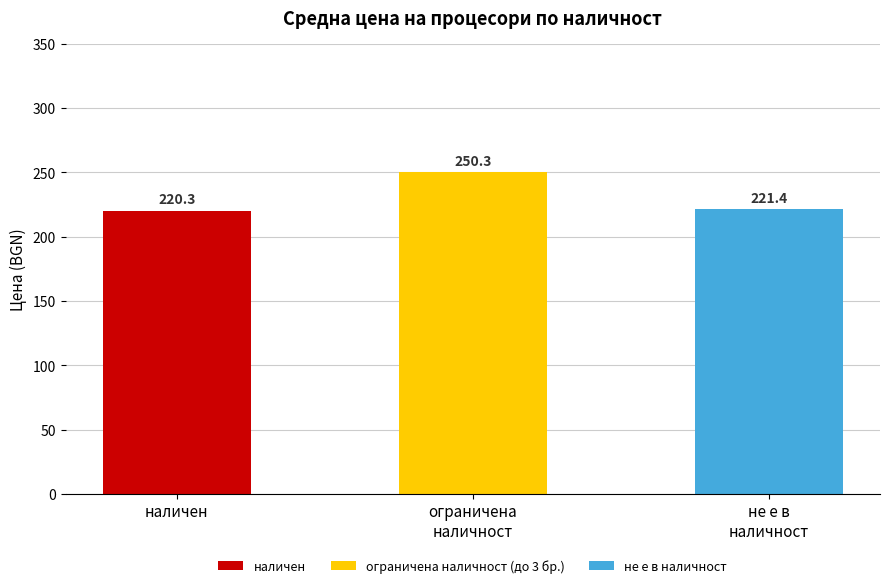

Reading right to left, extract all data points from this chart.

221.4	250.3	220.3